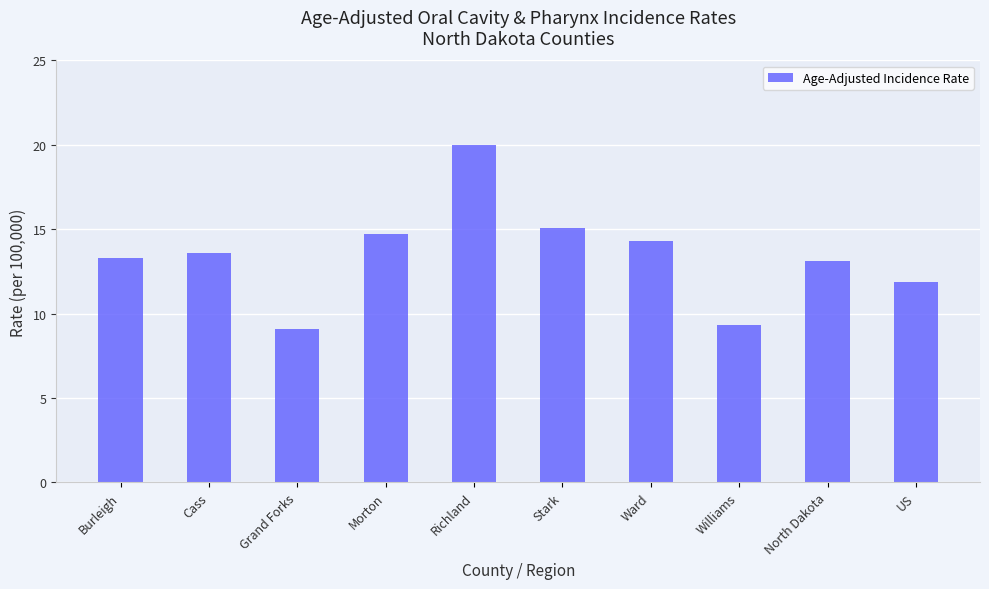

What is the maximum value shown in the chart?

20.0